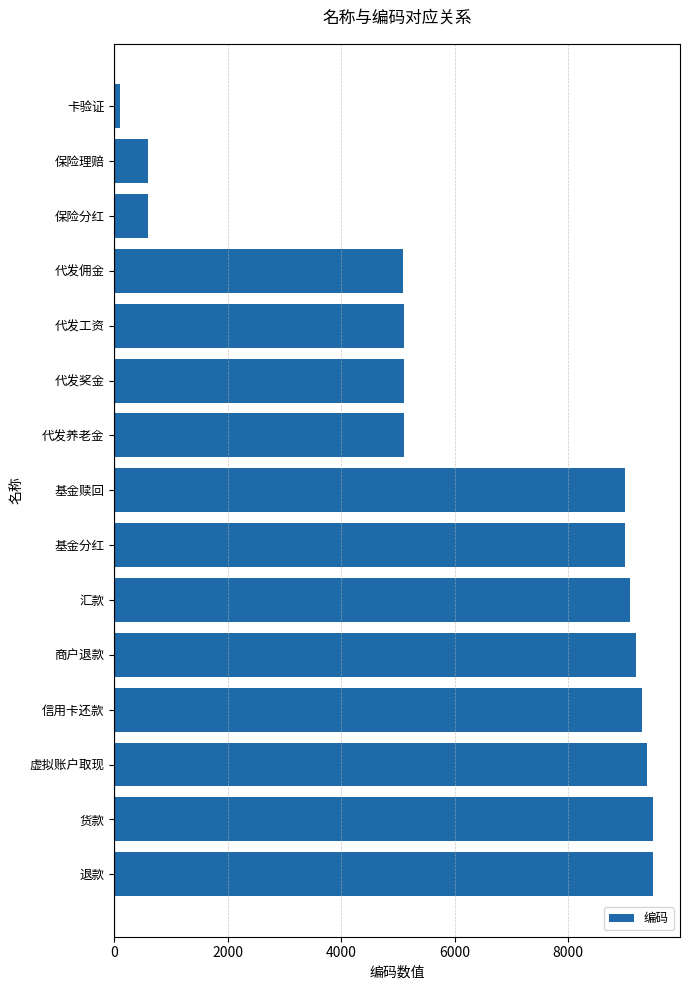

What is the greatest value displayed?

9501